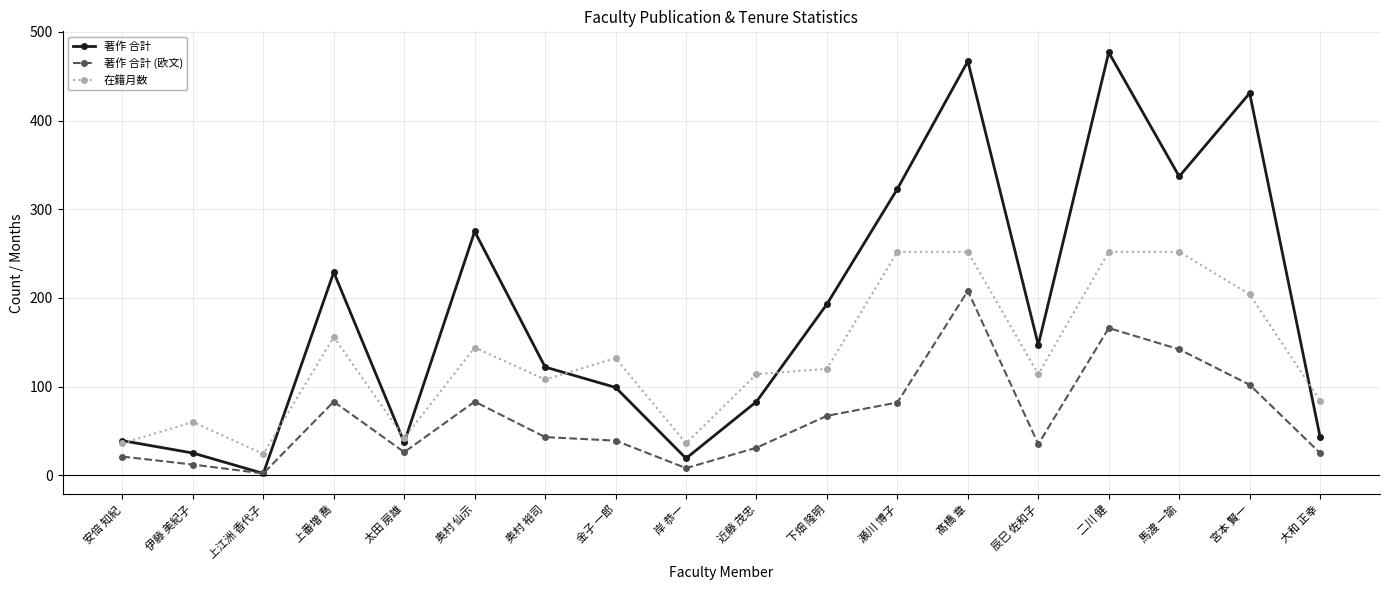

True or false: 在籍月数 has a value of 73 at 奥村 裕司.

False